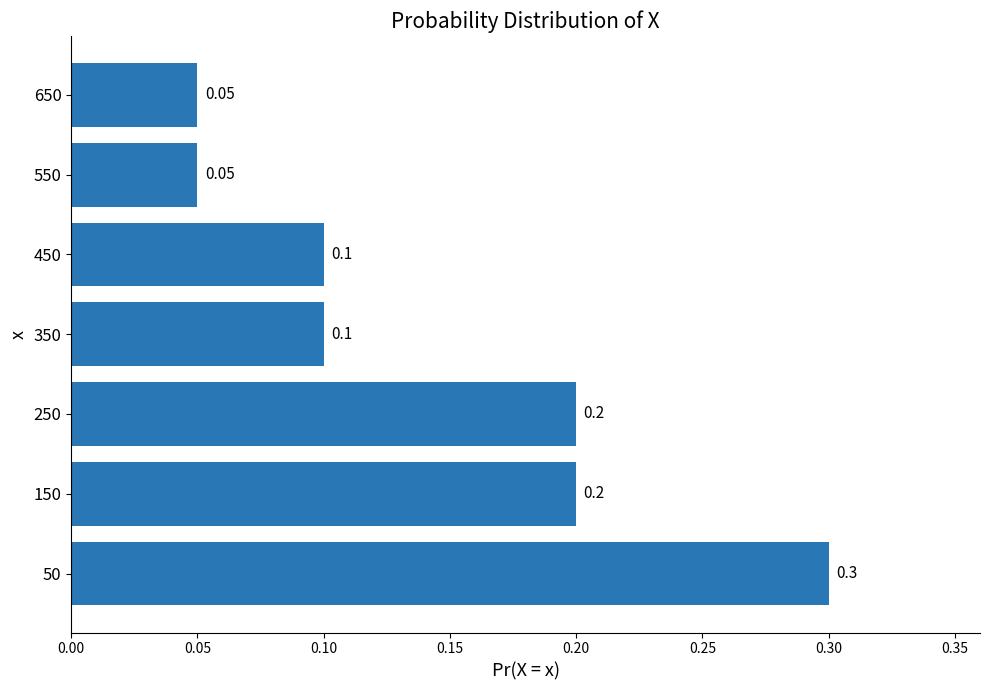

Between 450 and 50, which is larger?

50